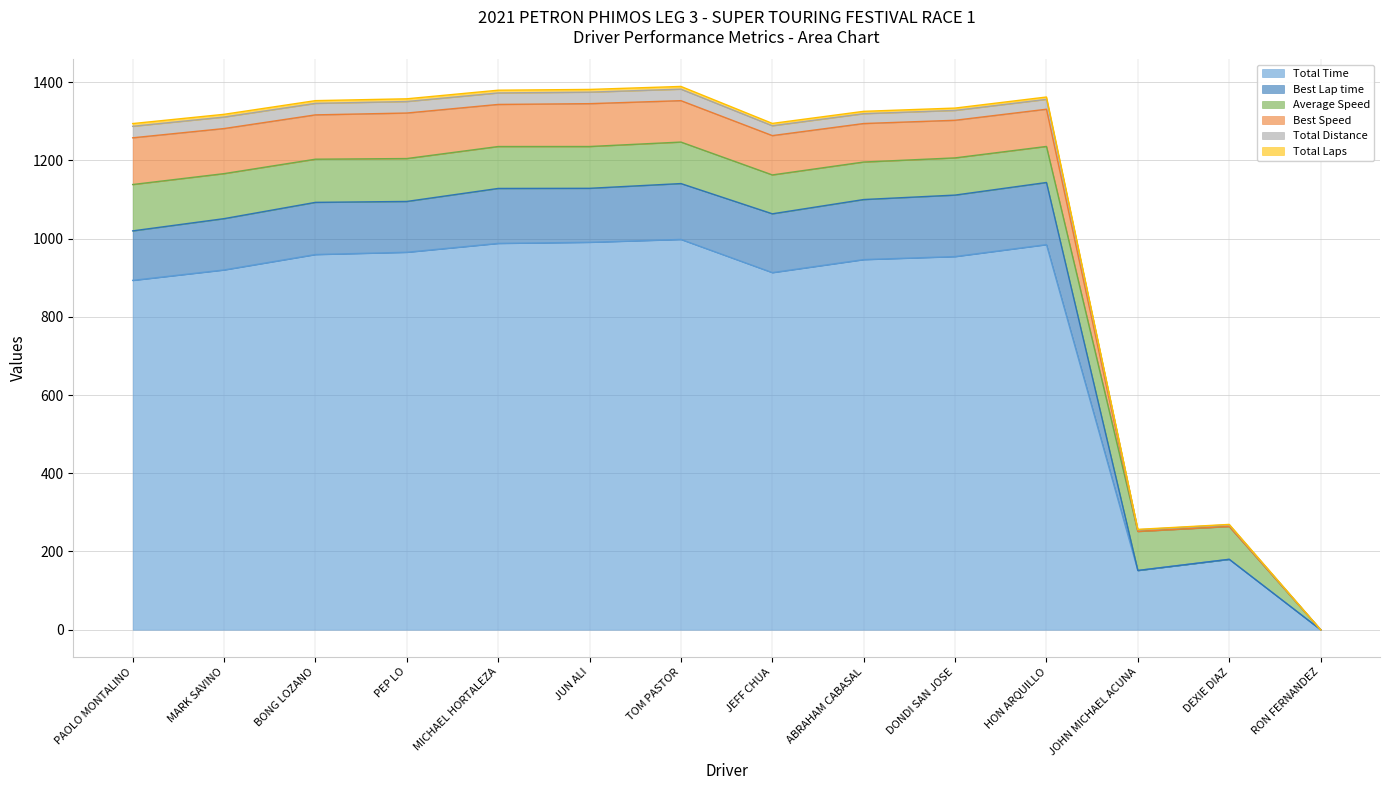

In Total Laps, how many points are lower than both neighbors (excluding endpoints)?

2